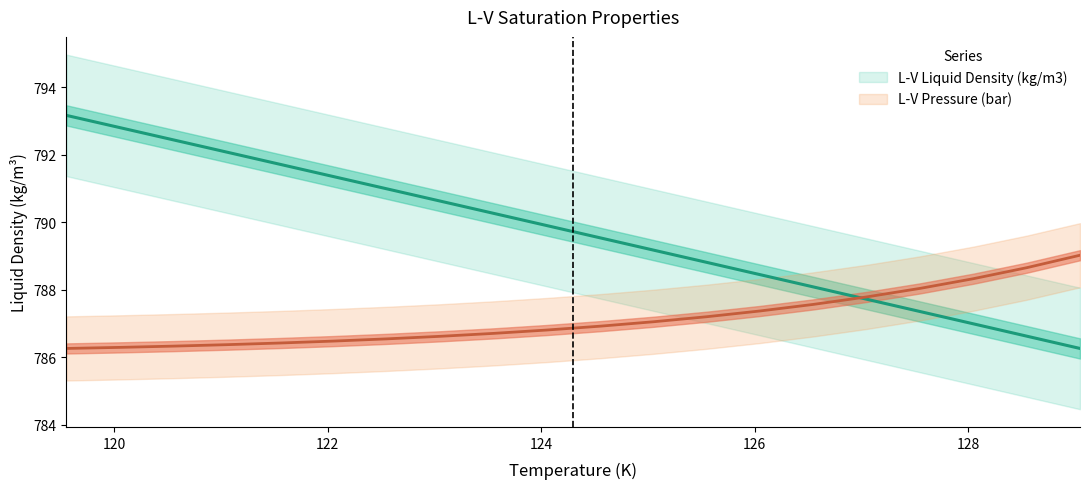

What is the minimum value for L-V Liquid Density (kg/m3)?

786.3